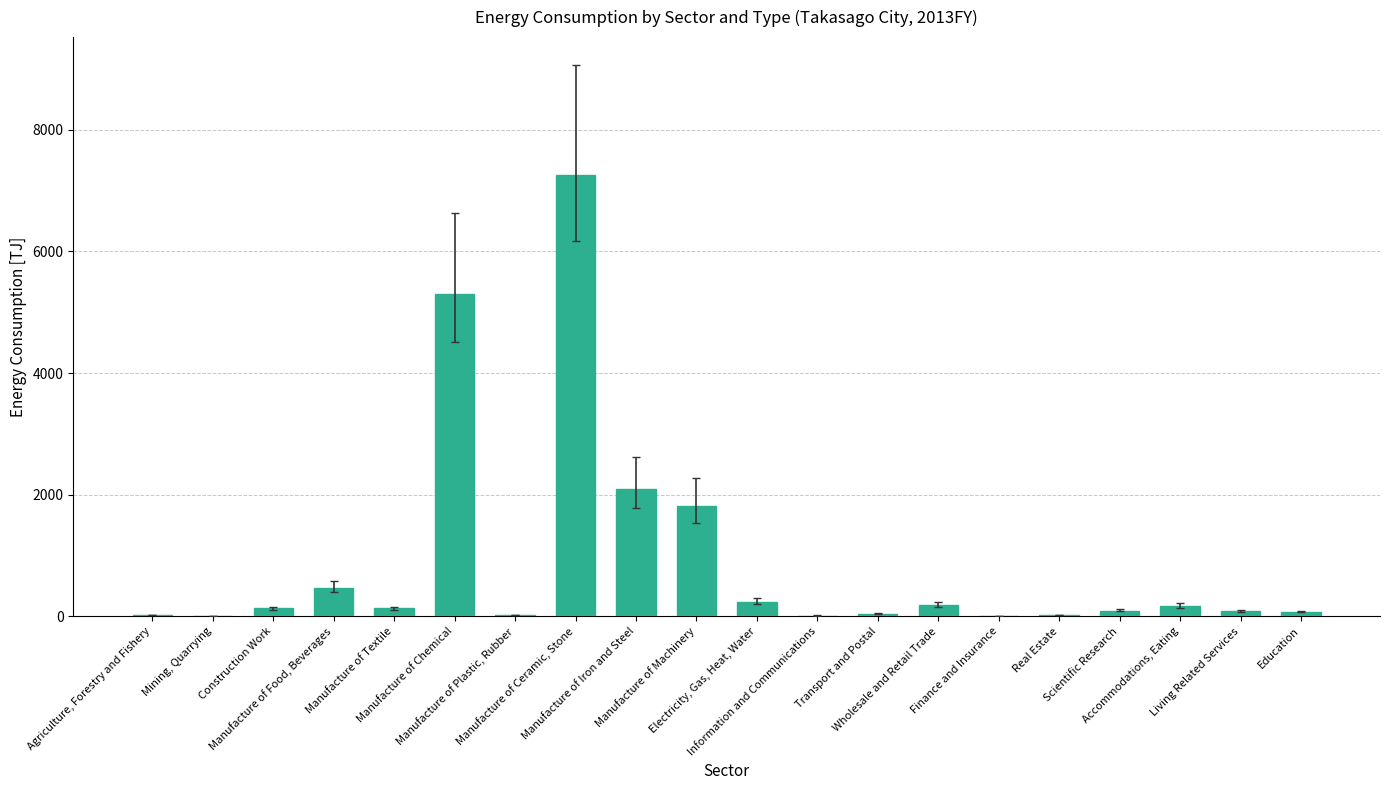

What is the maximum value shown in the chart?

7257.1